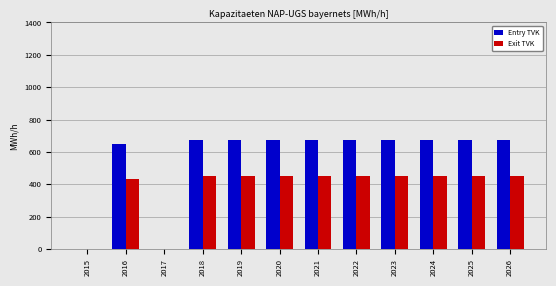

How many data points does each series have?

12